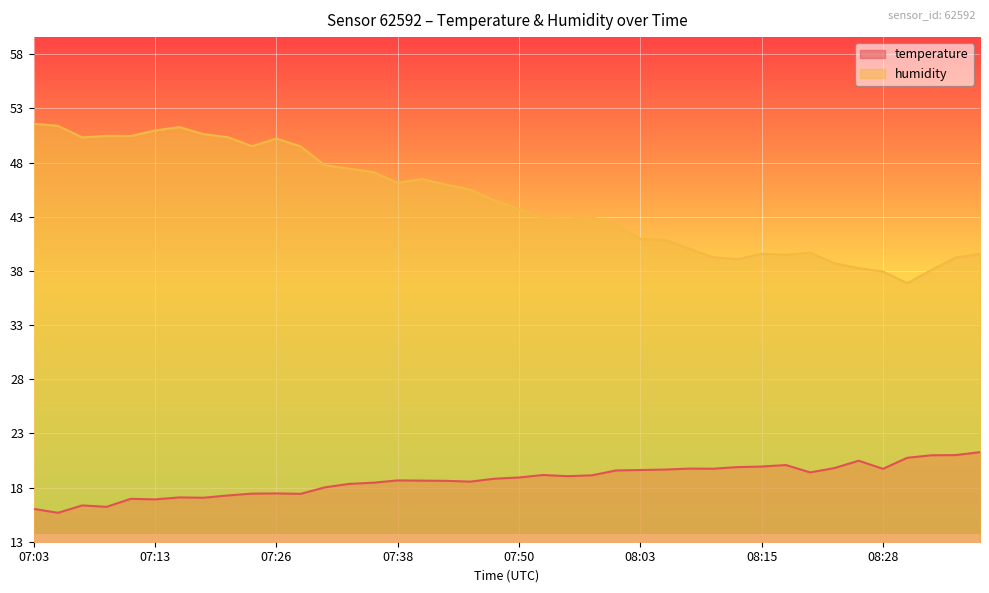

List the series in order of their peak value, lowest first.

temperature, humidity